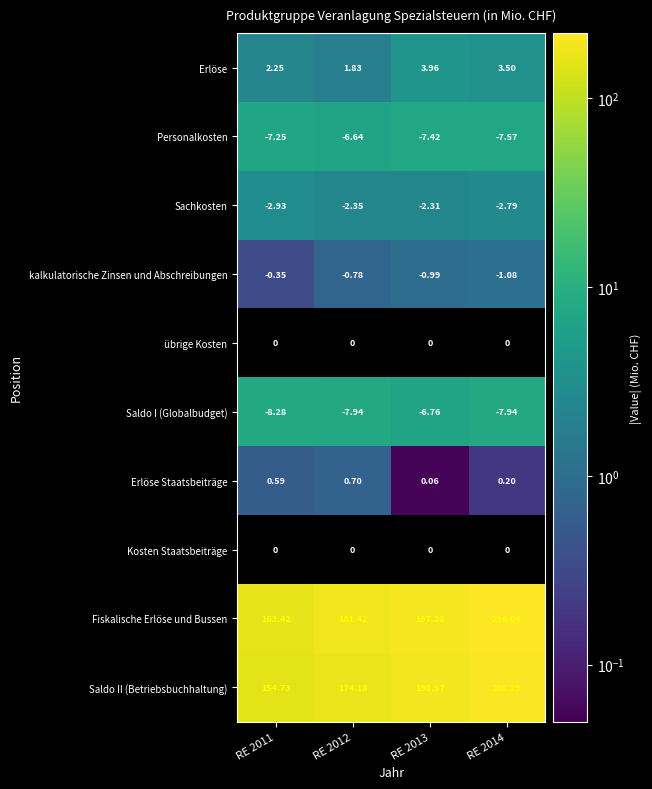

Where is Erlöse nearest to the value 2?

RE 2012